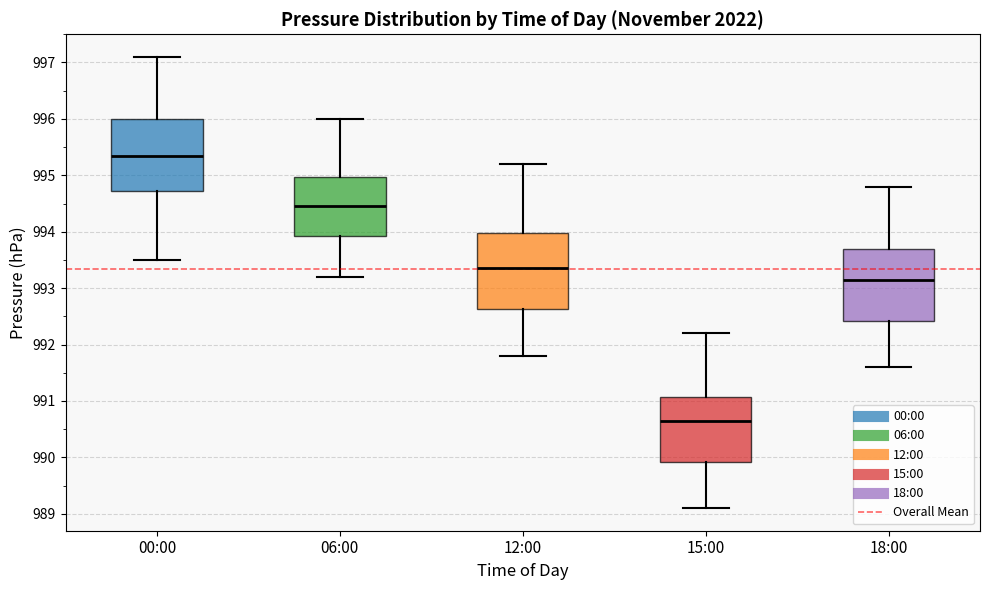

Where does the median line of the box for 12:00 sit on the y-axis? The values are not printed on the chart, so give them approximately, as read against the axis.

993.4